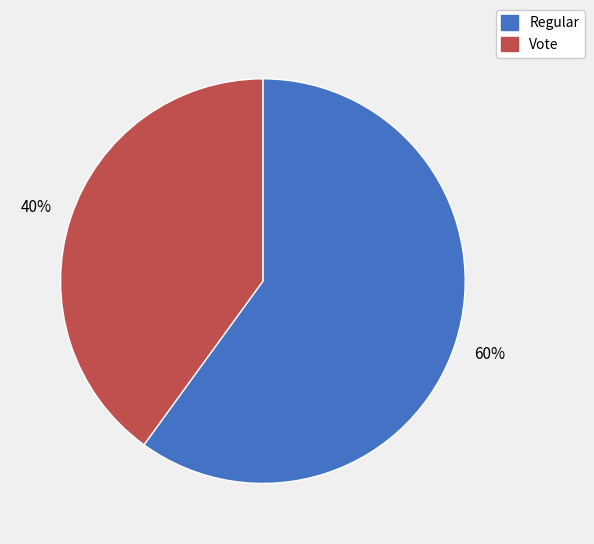

Is there any slice that represents more than half of the pie?

Yes